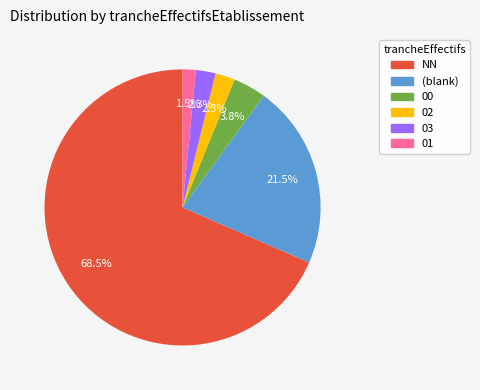

Does any single category account for the majority?

Yes